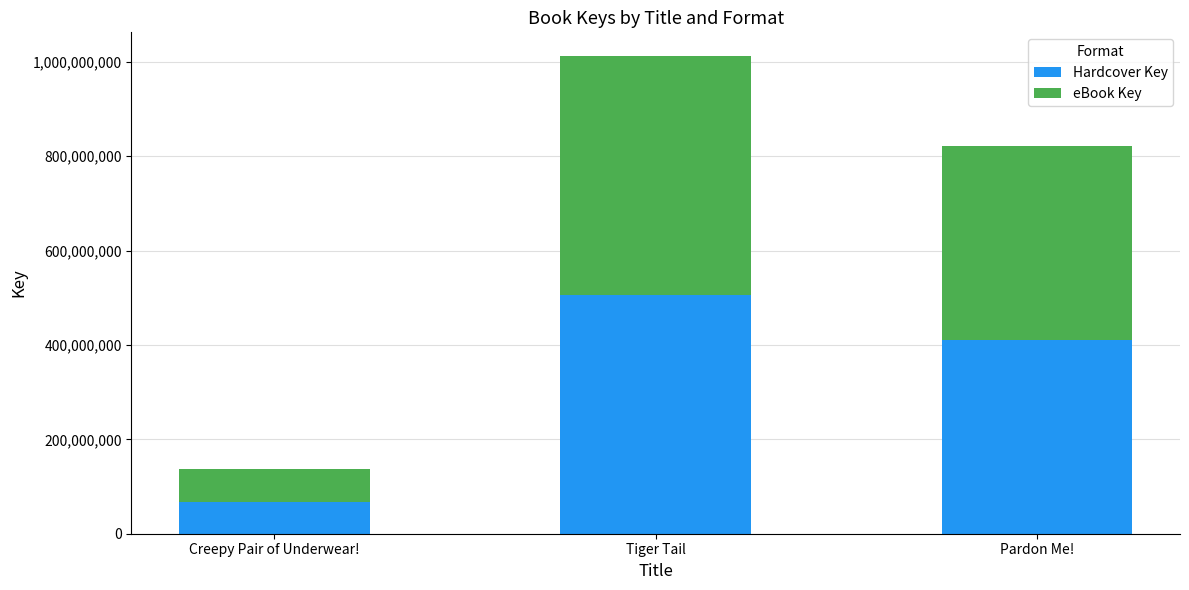

Where is Hardcover Key nearest to the value 287124068?

Pardon Me!